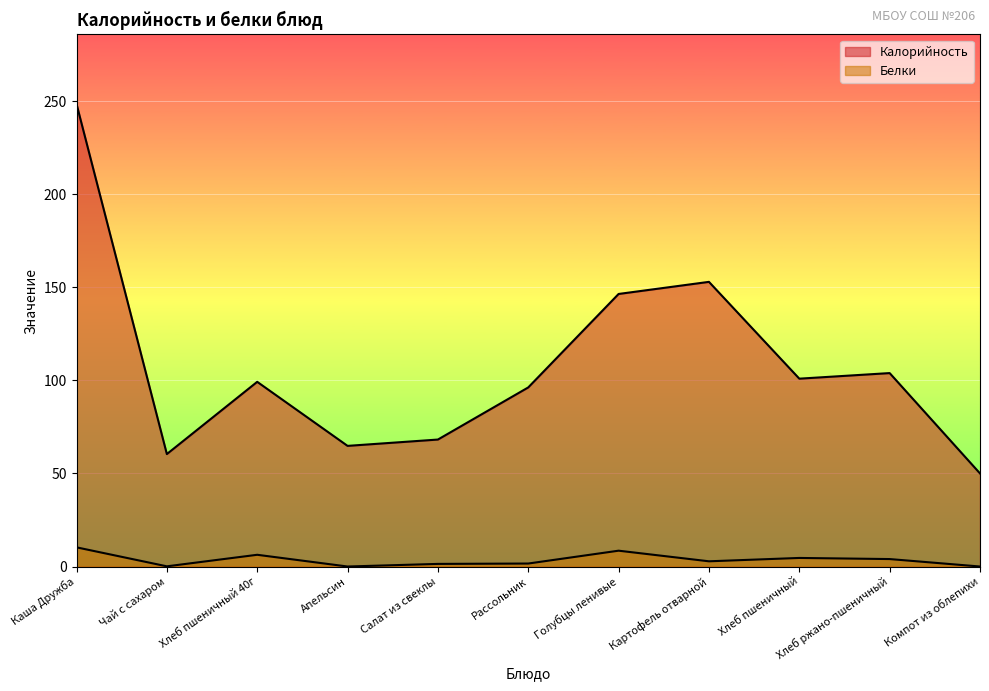

Is the value of Белки at Хлеб пшеничный 40г greater than the value of Калорийность at Хлеб пшеничный?

No